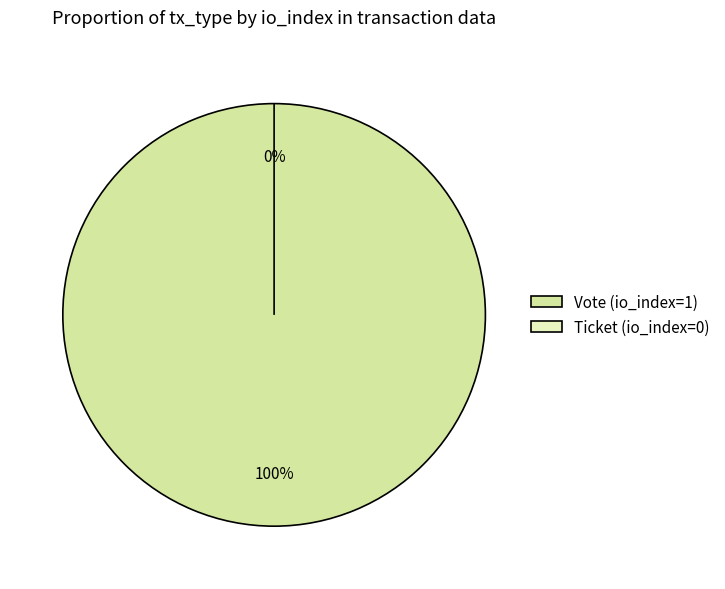

The Ticket slice represents 1% of the pie. True or false?

False